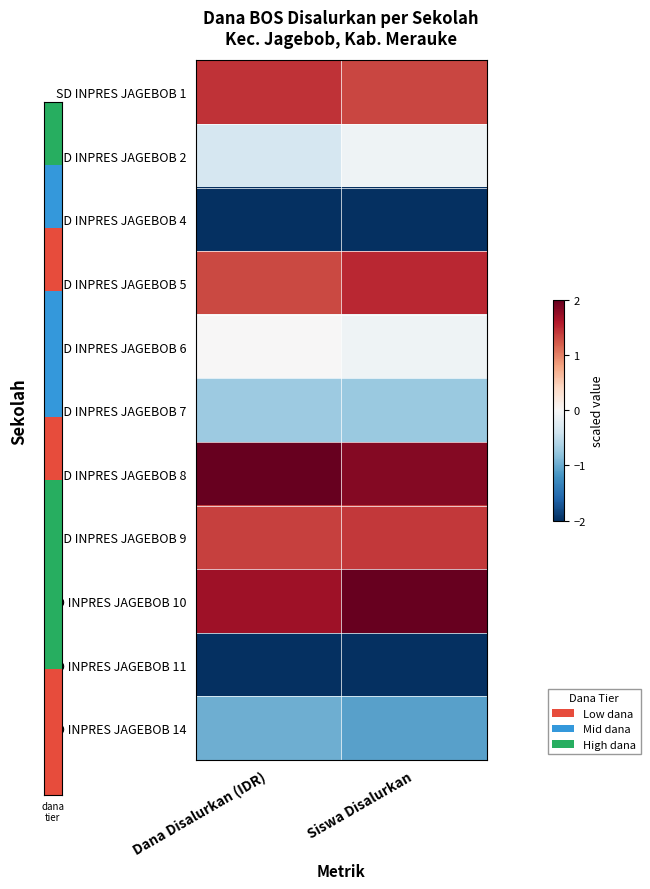

What is the difference between the highest and lowest values at Dana Disalurkan (IDR)?

4.0